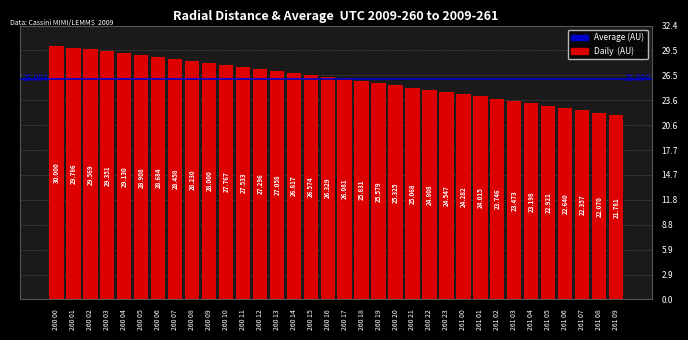

How many data points are less than 26?

16